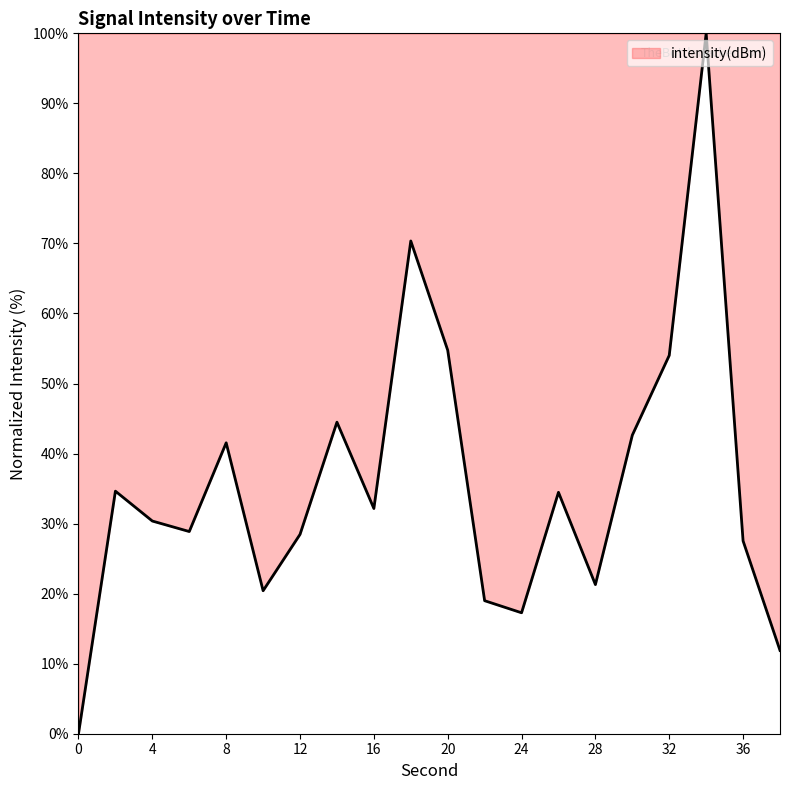

What is the maximum value shown in the chart?

100.0